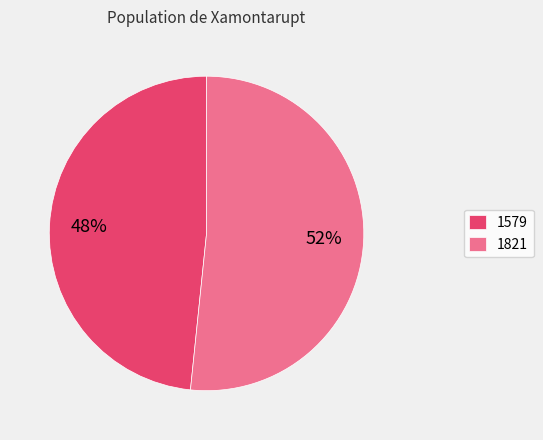

The 1821 slice represents 38% of the pie. True or false?

False